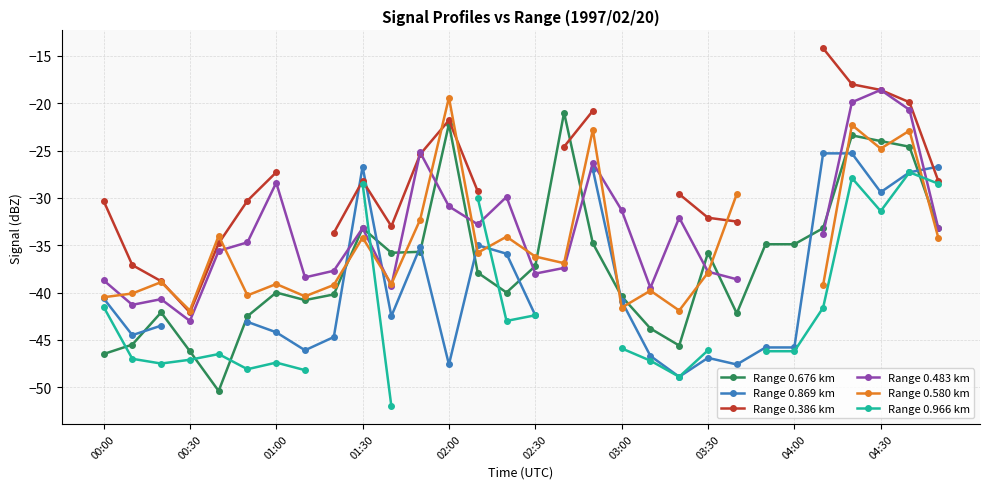

At how many categories does at least one series exceed -37?

25